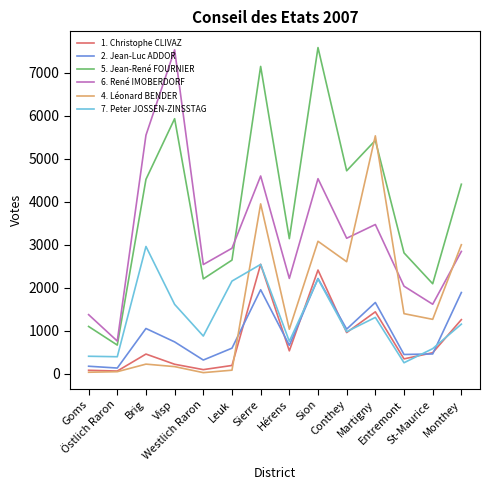

What is the difference between the 7. Peter JOSSEN-ZINSSTAG values at Sion and St-Maurice?

1620